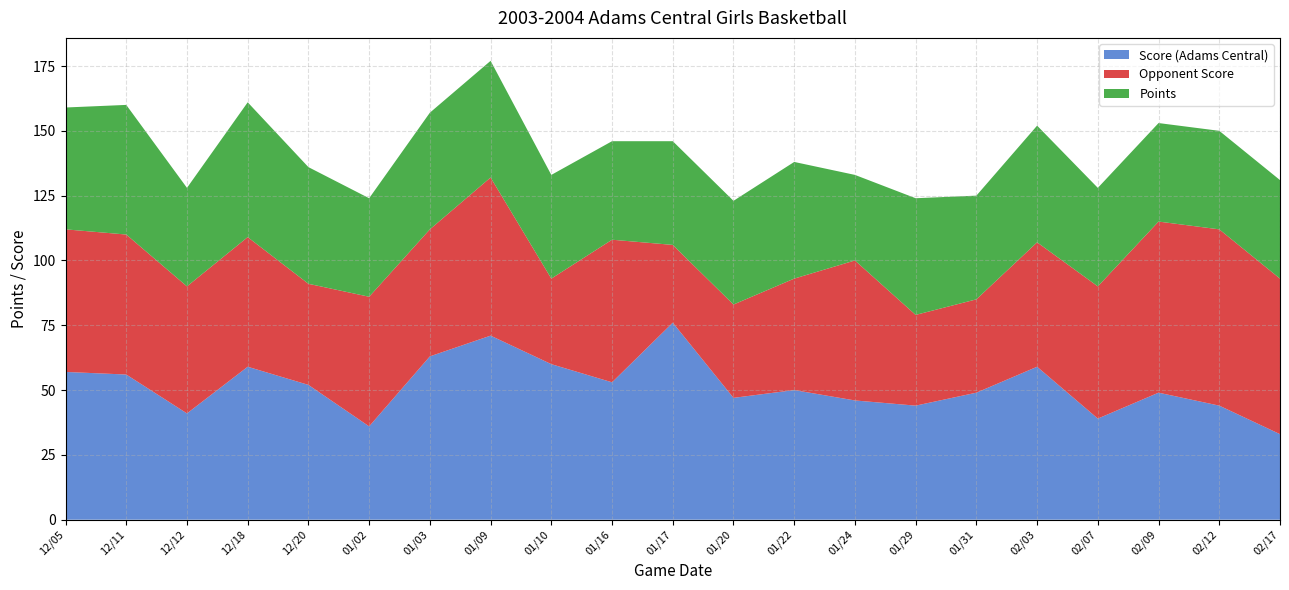

Reading left to right, list all the values displayed in this chart.

Score (Adams Central): 57	56	41	59	52	36	63	71	60	53	76	47	50	46	44	49	59	39	49	44	33
Opponent Score: 55	54	49	50	39	50	49	61	33	55	30	36	43	54	35	36	48	51	66	68	60
Points: 47	50	38	52	45	38	45	45	40	38	40	40	45	33	45	40	45	38	38	38	38